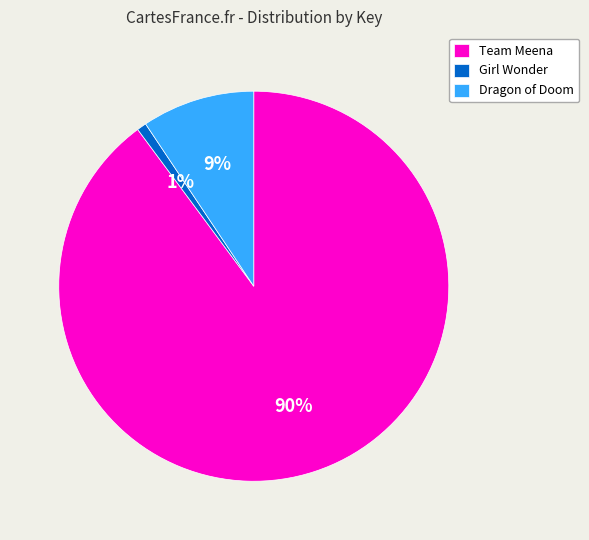

How many segments does this pie chart have?

3